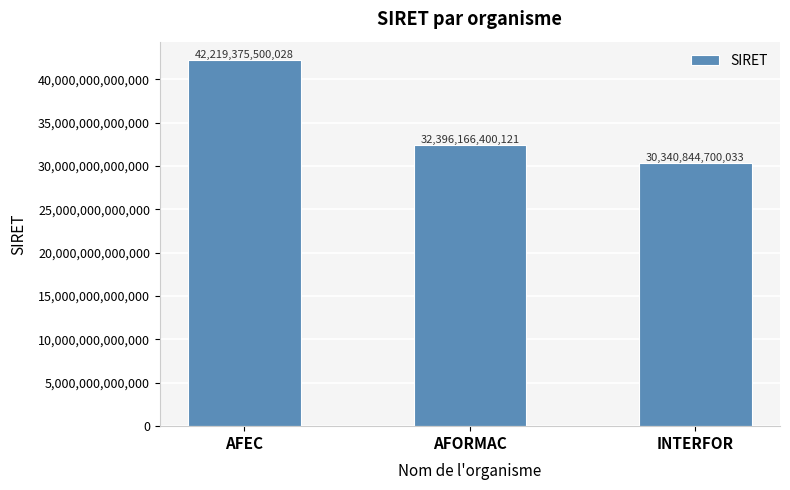

What is the ratio of the value at INTERFOR to the value at AFORMAC?

0.9